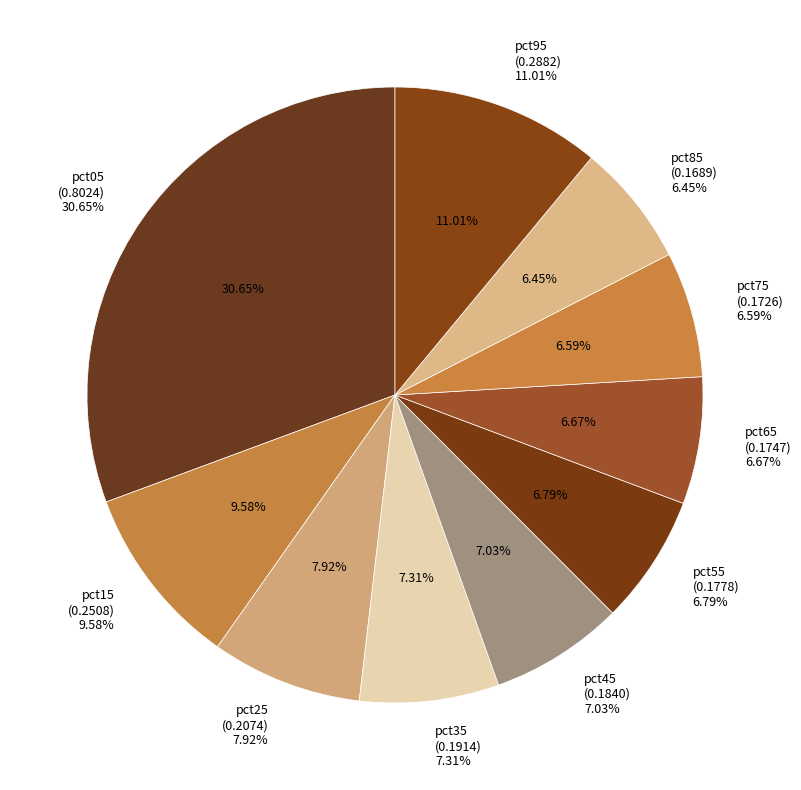

To the nearest percent, what is the combined percentage of pct45 and pct65?

14%